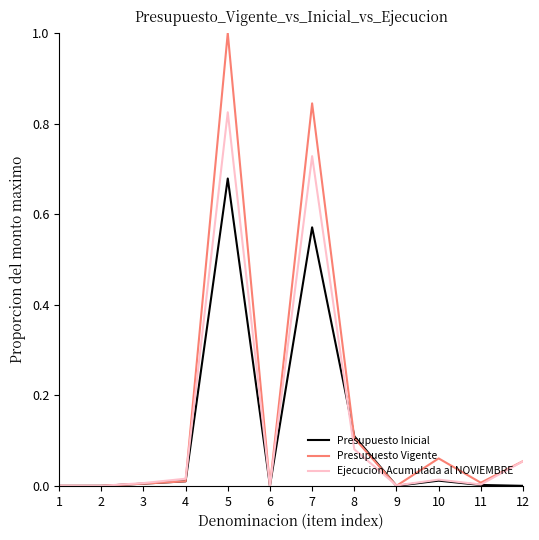

The value of Ejecucion Acumulada al NOVIEMBRE at 12 is 0.0. True or false?

False